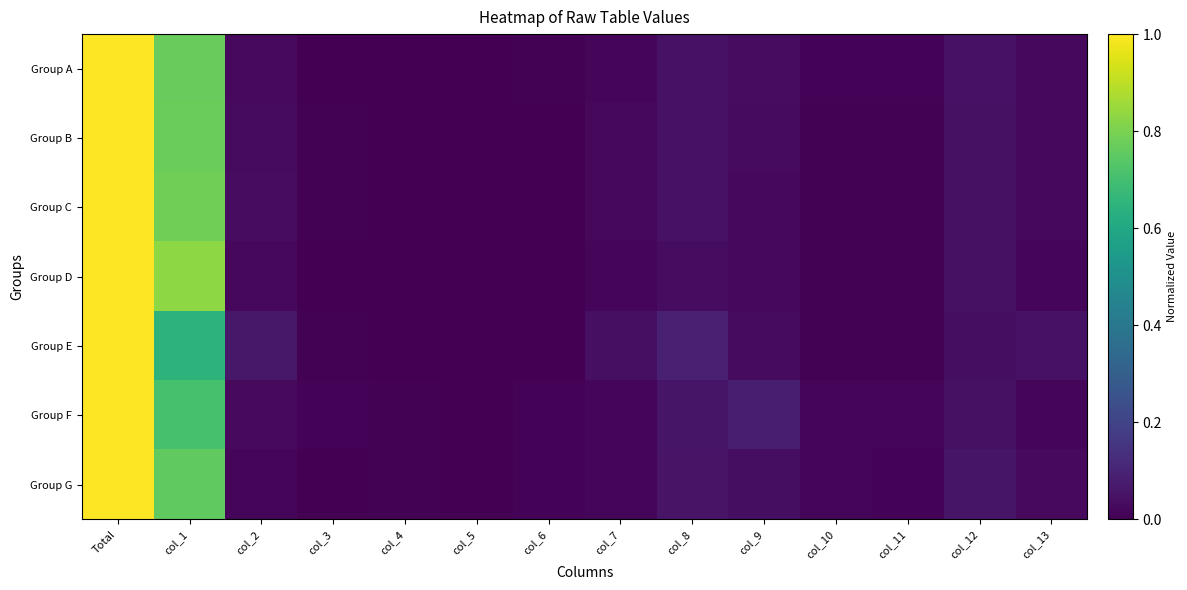

At how many categories does at least one series exceed 0?

13